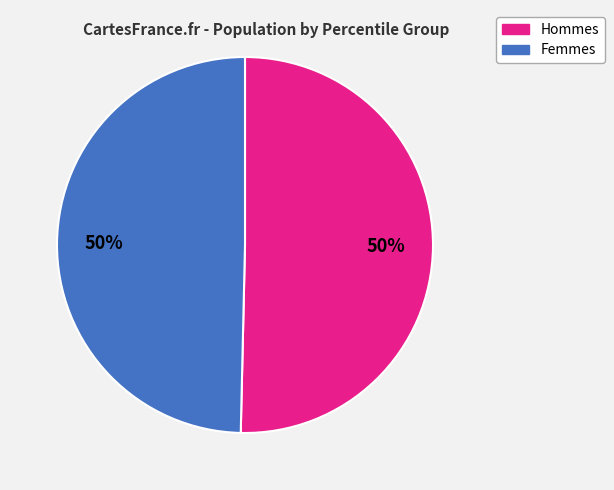

Combined, do Hommes and Femmes account for over 50%?

Yes